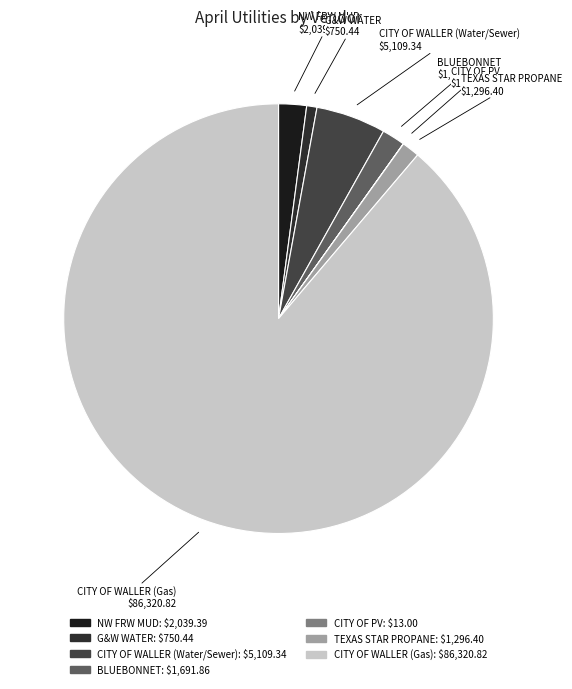

Is the sum of NW FRW MUD and CITY OF WALLER (Gas) greater than half?

Yes